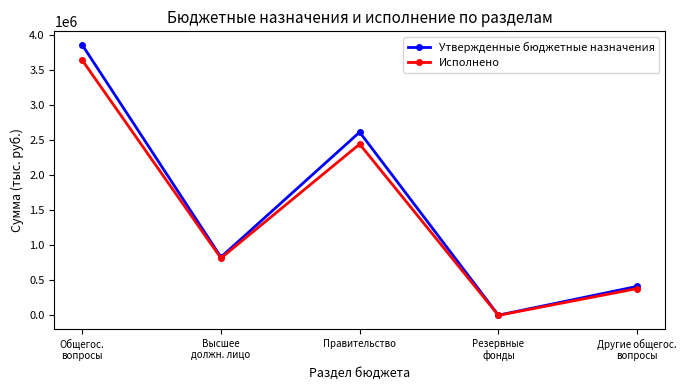

What is the label of the 4th point from the left?

Резервные
фонды